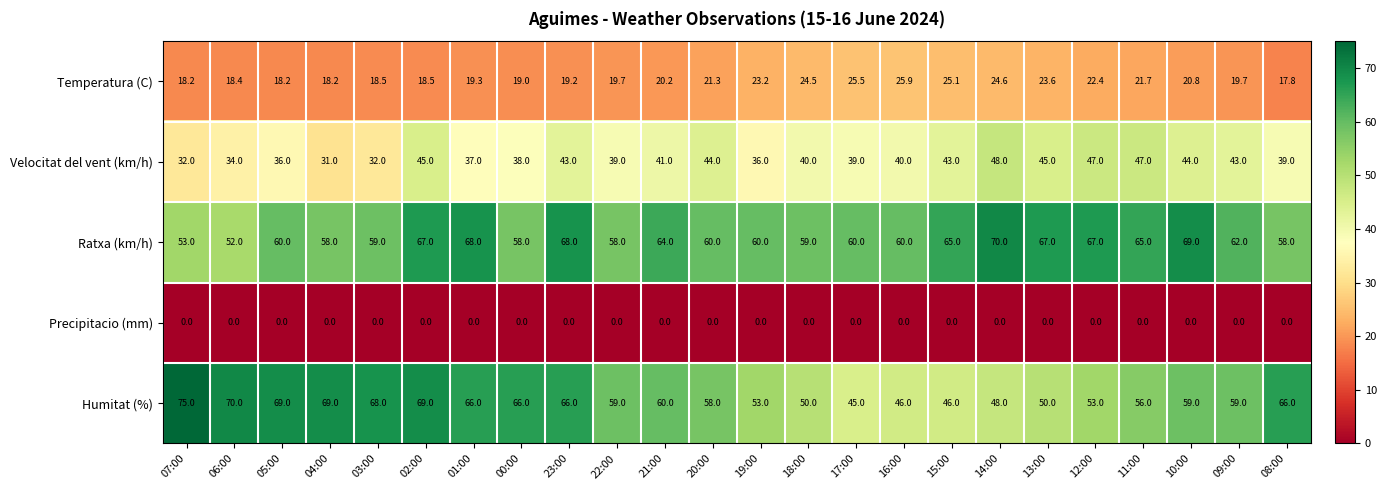

Between 02:00 and 11:00, which series saw the biggest shift?

Humitat (%)